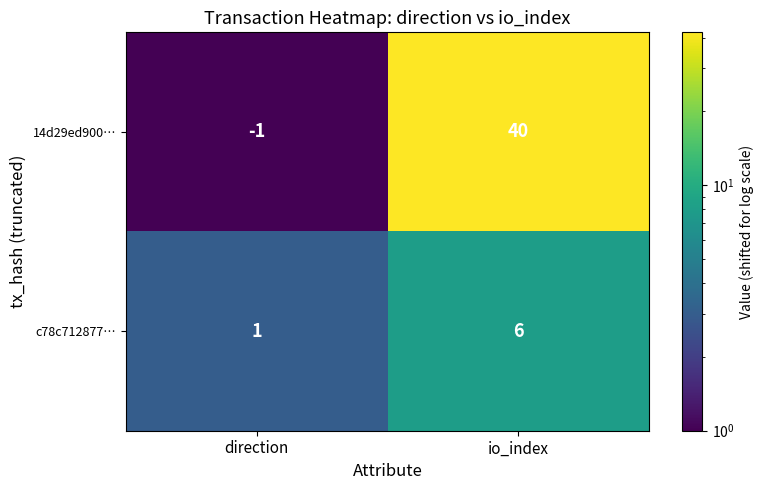

The value of c78c712877… at direction is 2. True or false?

False